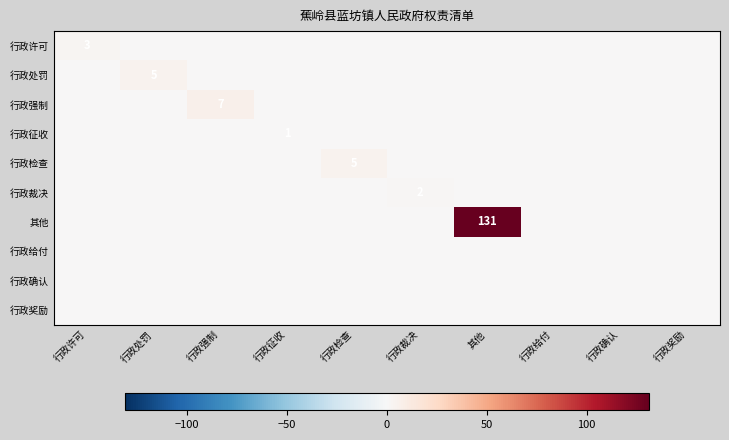

The value of 行政许可 at 行政许可 is 1. True or false?

False